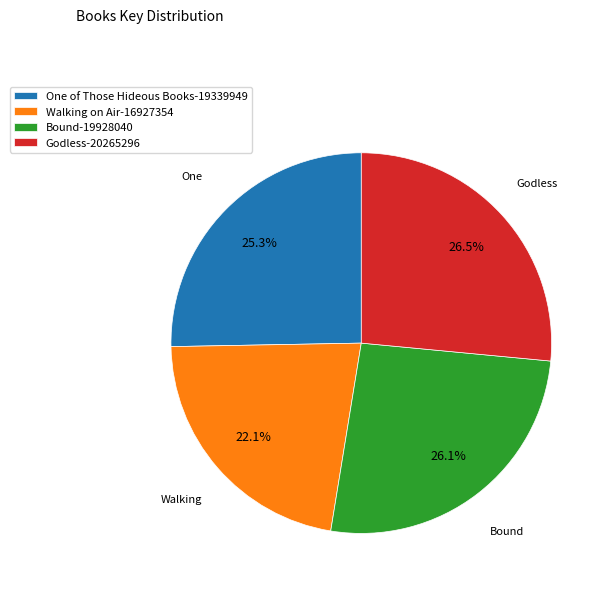

The Godless slice represents 14% of the pie. True or false?

False